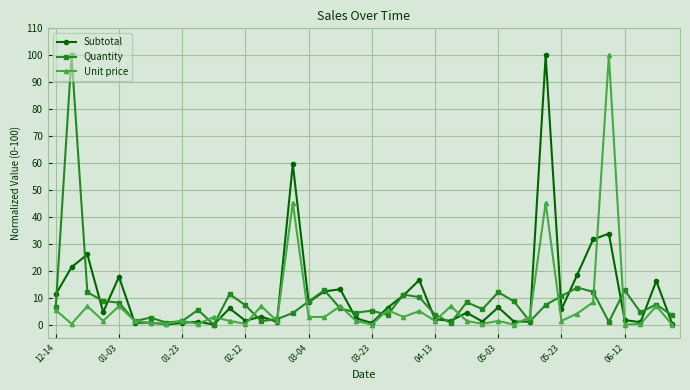

True or false: Unit price has more than 2 points higher than both neighbors.

True